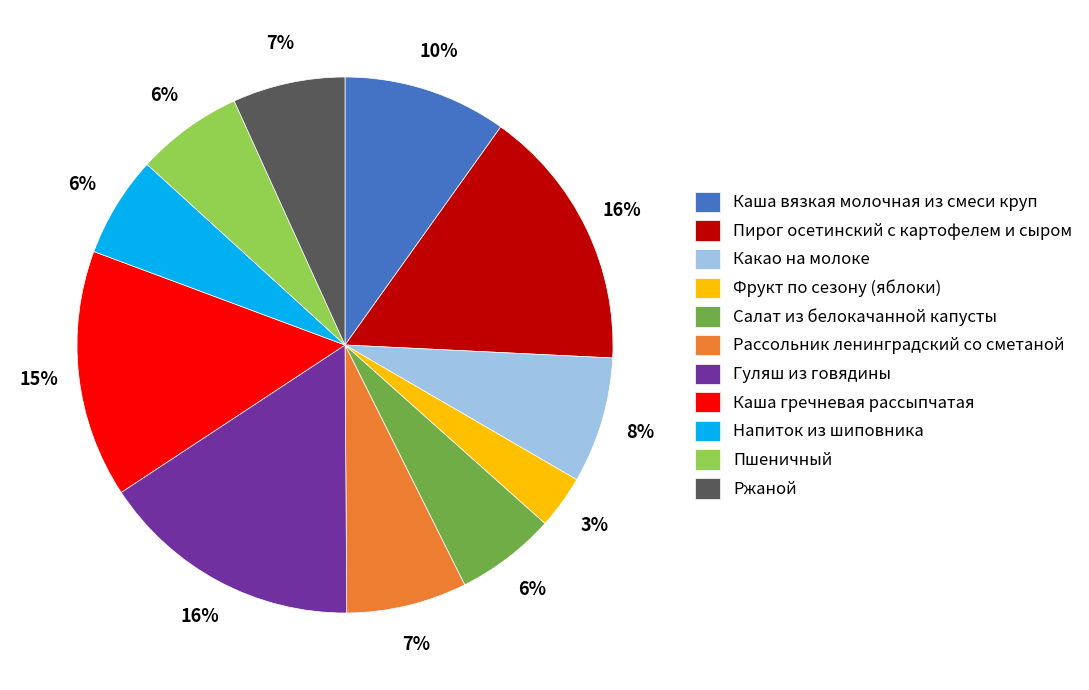

What is the ratio of the value at Какао на молоке to the value at Гуляш из говядины?

0.5